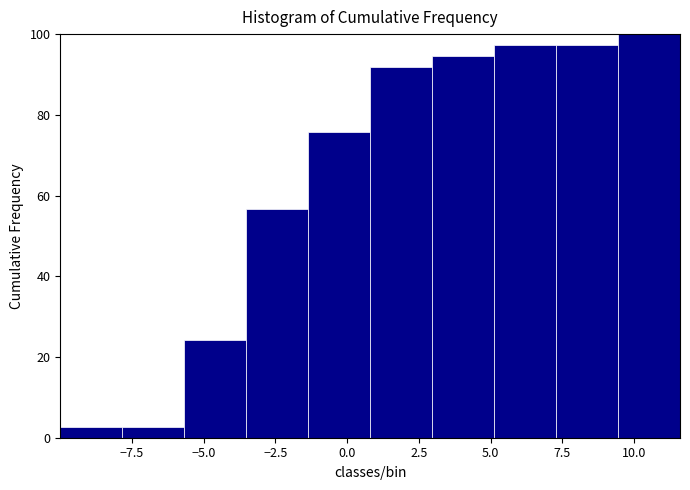

Reading left to right, list every bar in this chart as the range it spans on the x-axis followed by its height. Neither the bar edges nor the heights are printed on the chart, so give them approximately, as read against the axes.

-10.0 to -8.0: 2
-8.0 to -5.5: 2
-5.5 to -3.5: 24
-3.5 to -1.5: 56
-1.5 to 1.0: 76
1.0 to 3.0: 92
3.0 to 5.0: 94
5.0 to 7.5: 98
7.5 to 9.5: 98
9.5 to 11.5: 100